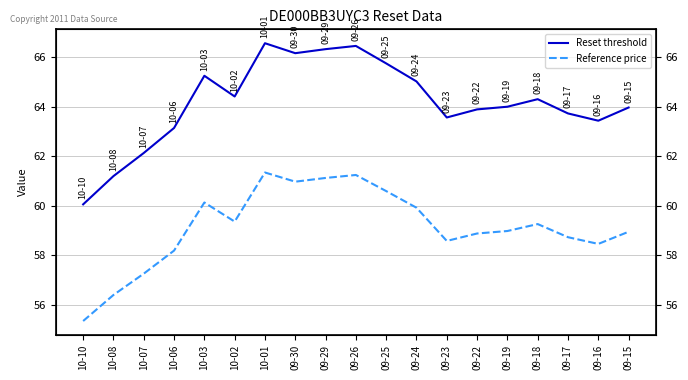

What is the value of the Reference price point at the 16th from the left?

59.3